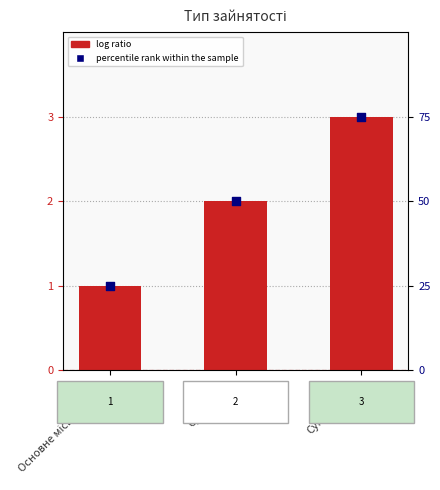

At which category is the sum across all series the highest?

Сумісництво